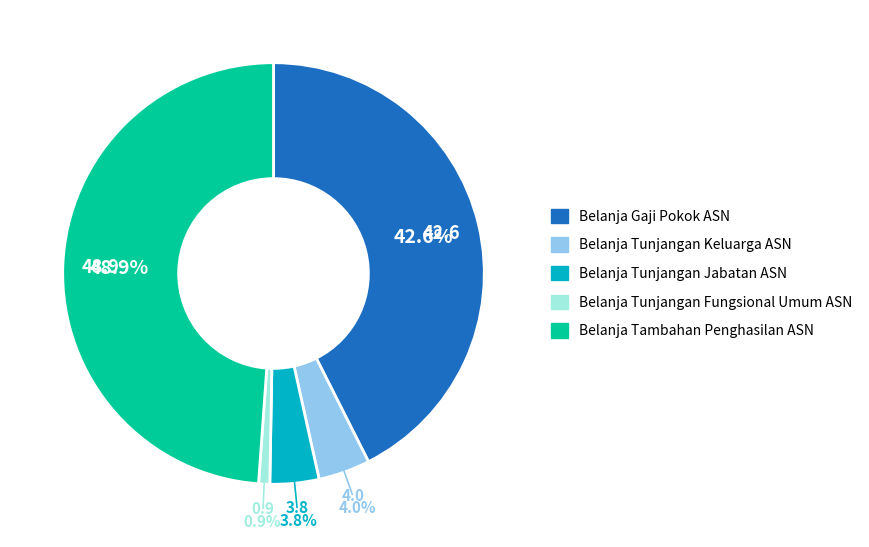

The Belanja Tunjangan Fungsional Umum ASN slice represents 11% of the pie. True or false?

False